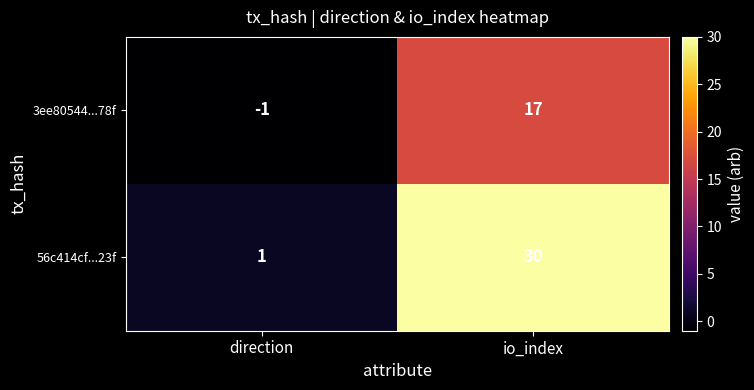

What is the sum of the 56c414cf...23f values at io_index and direction?

31